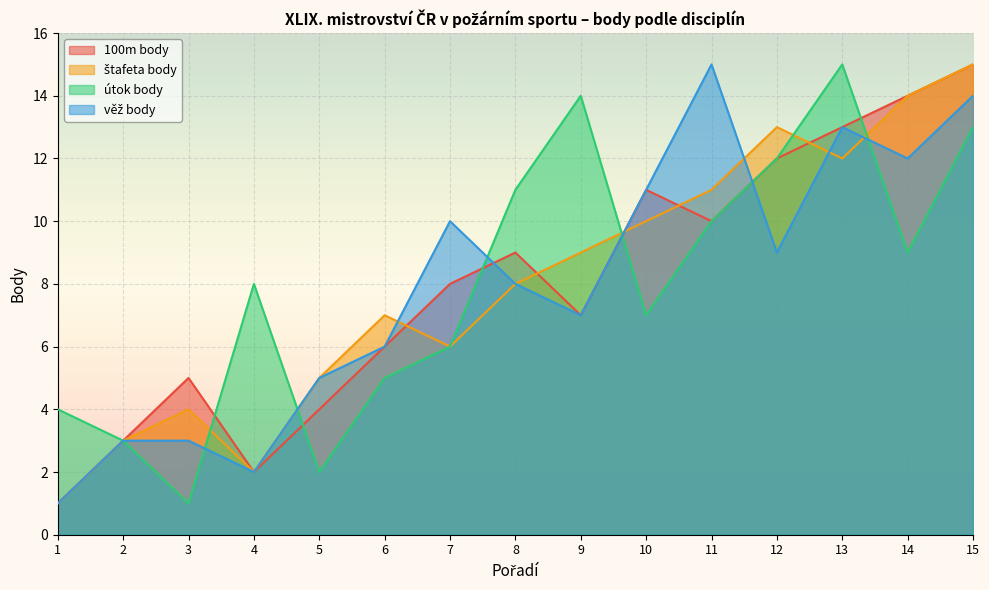

What is the value of the štafeta body point at the 11th from the left?

11